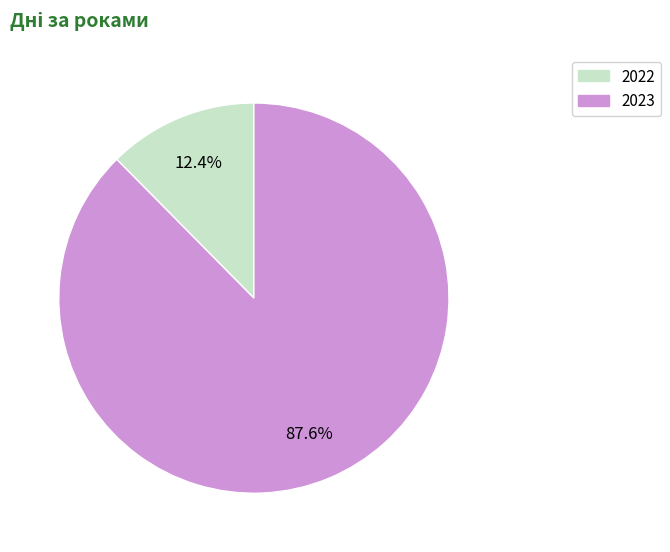

The 2022 slice represents 23% of the pie. True or false?

False